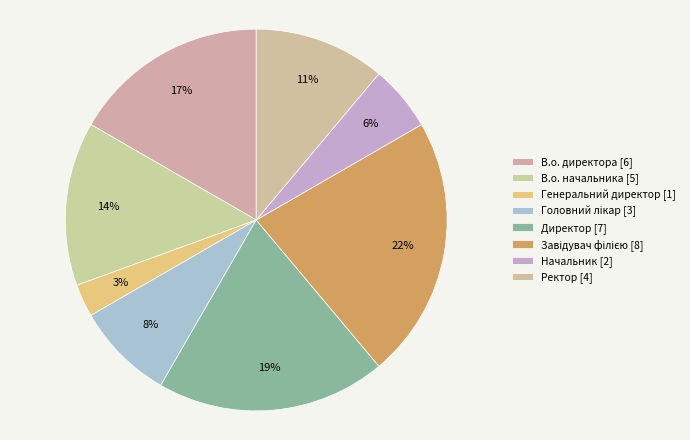

How many slices are in this pie chart?

8